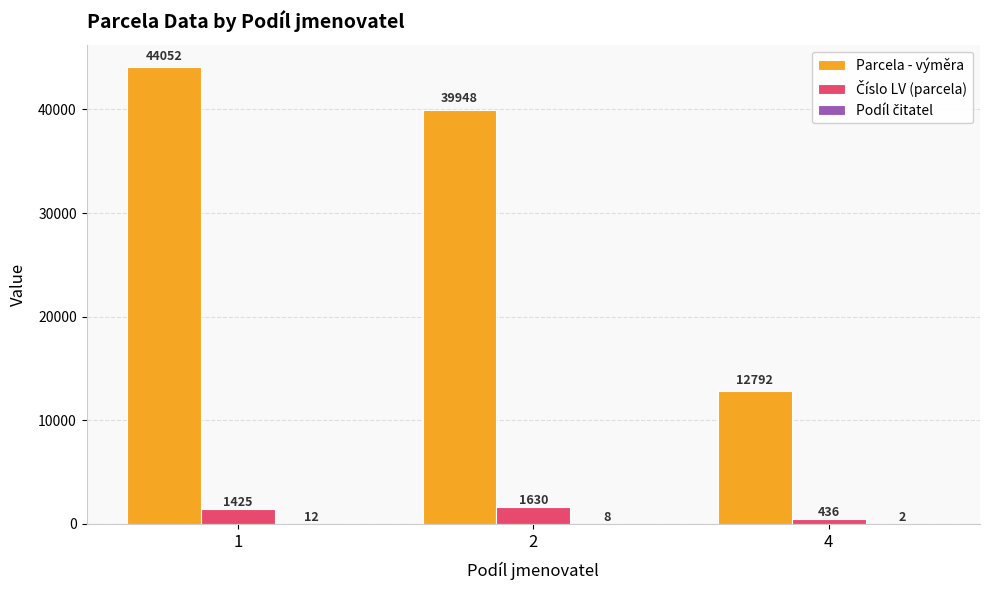

Read the Parcela - výměra value at 4, to the nearest 50.

12800